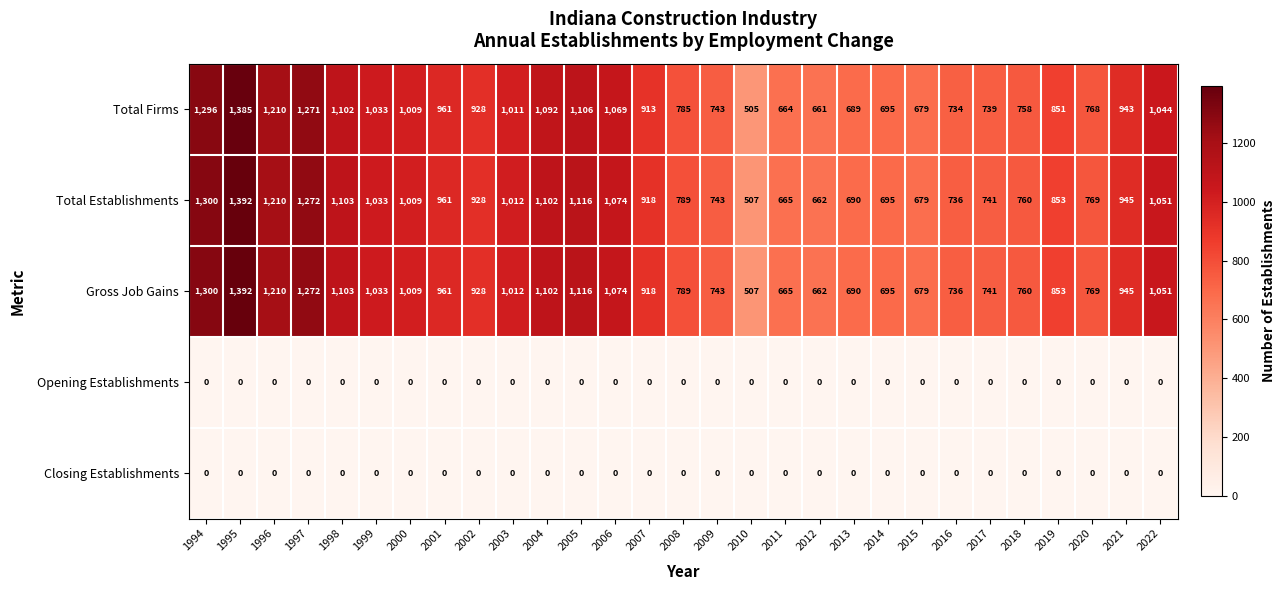

Is it true that Closing Establishments equals 0 at 2008?

True